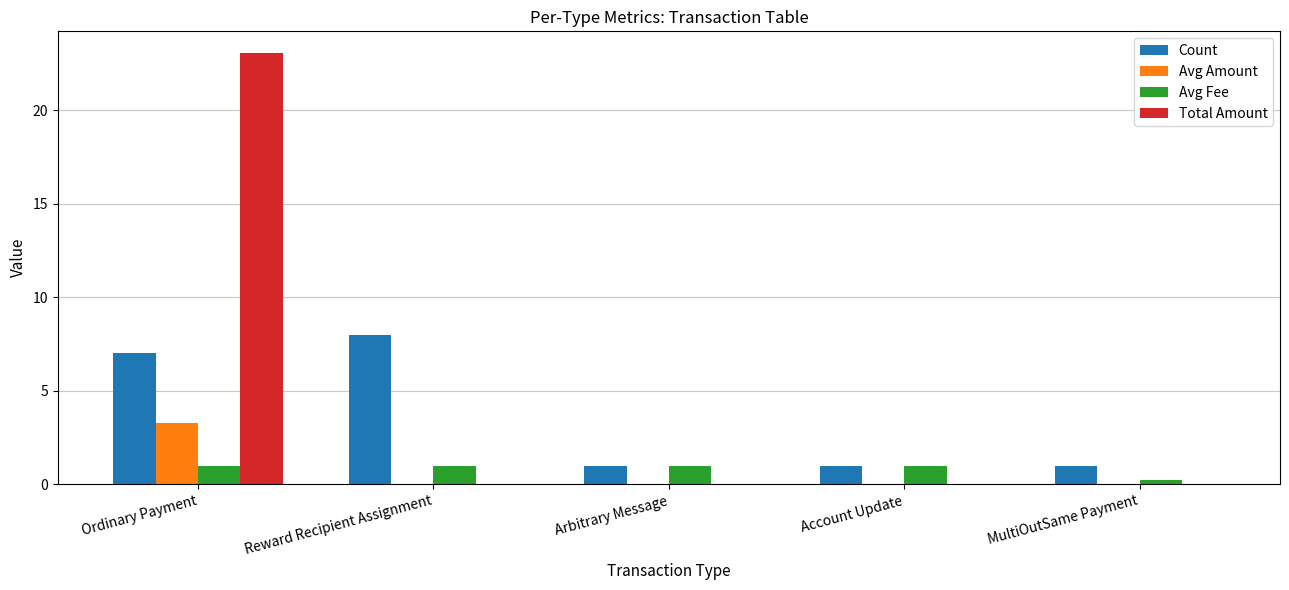

What value does the Avg Fee series have at Ordinary Payment?

1.0